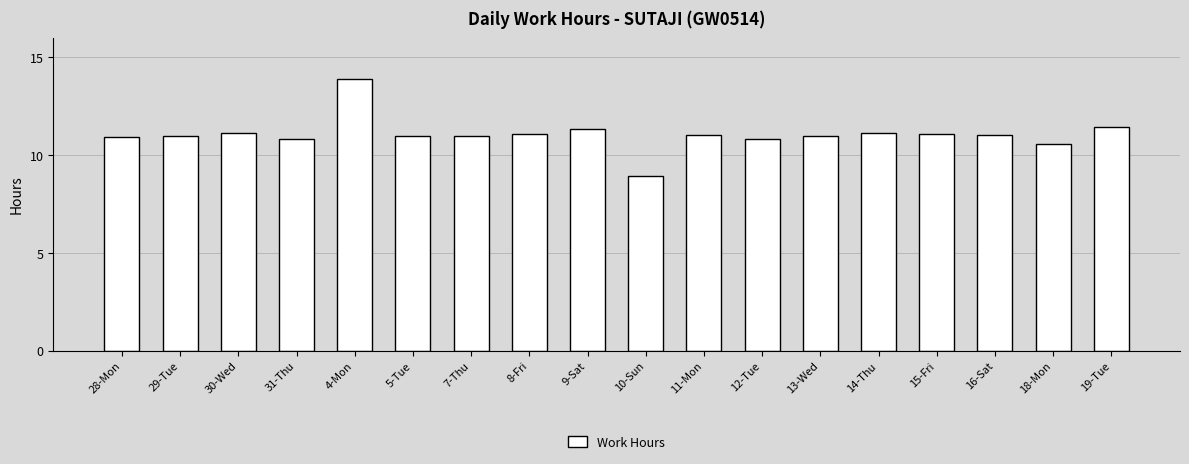

Does the chart contain any negative values?

No